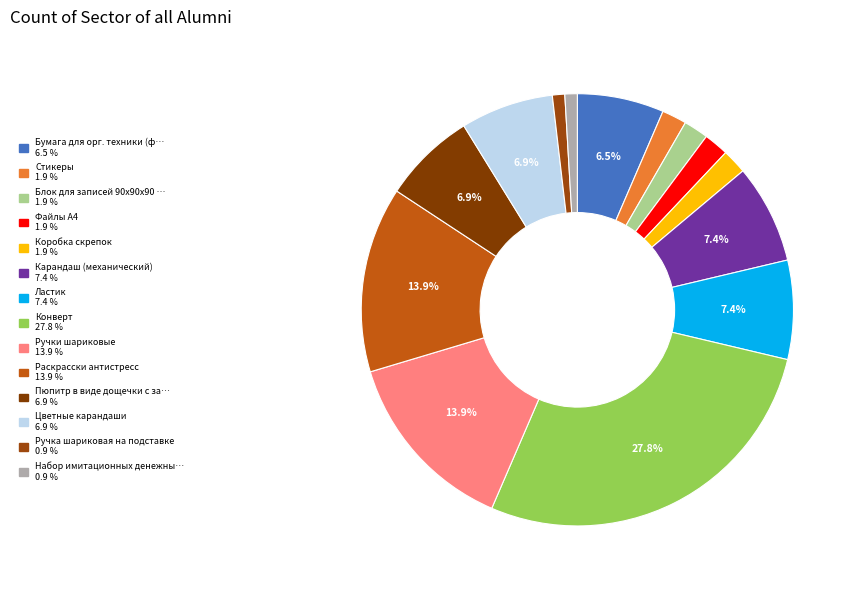

How many segments does this pie chart have?

14